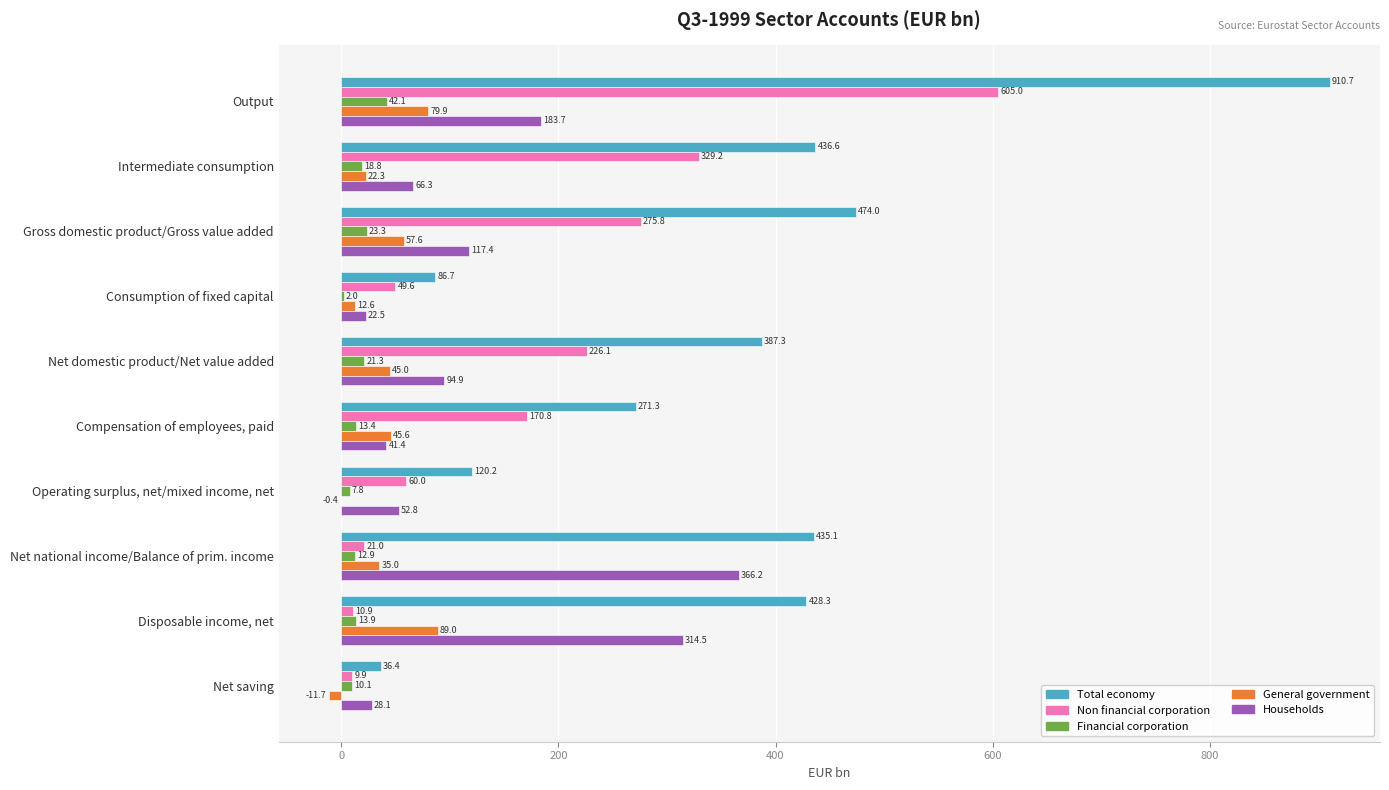

Which category has the highest value in the Financial corporation series?

Output